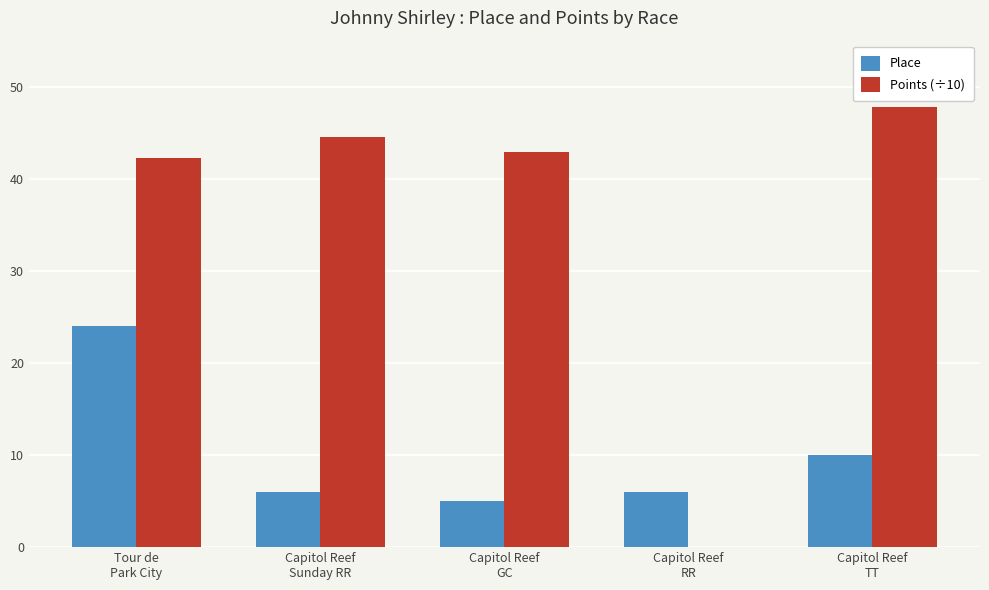

What is the highest value of the Place series?

24.0